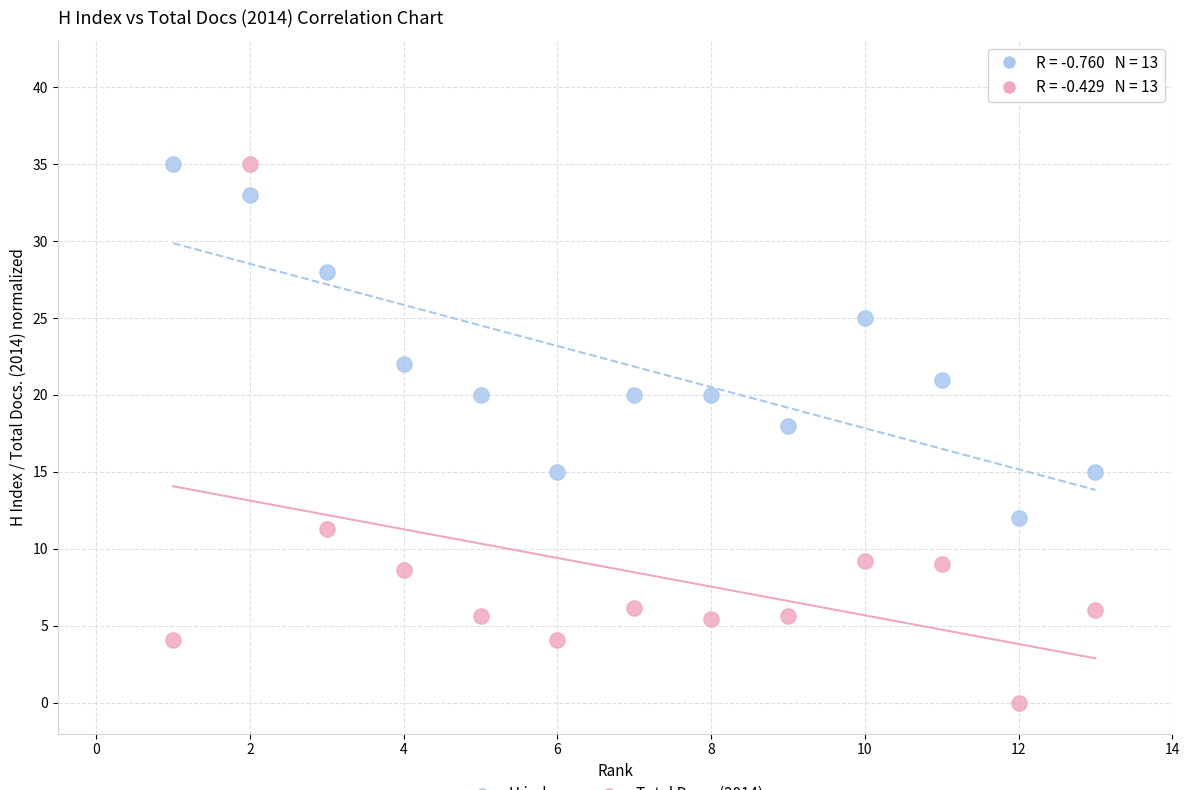

Across all series, what Y value is closest to 17?

18.0